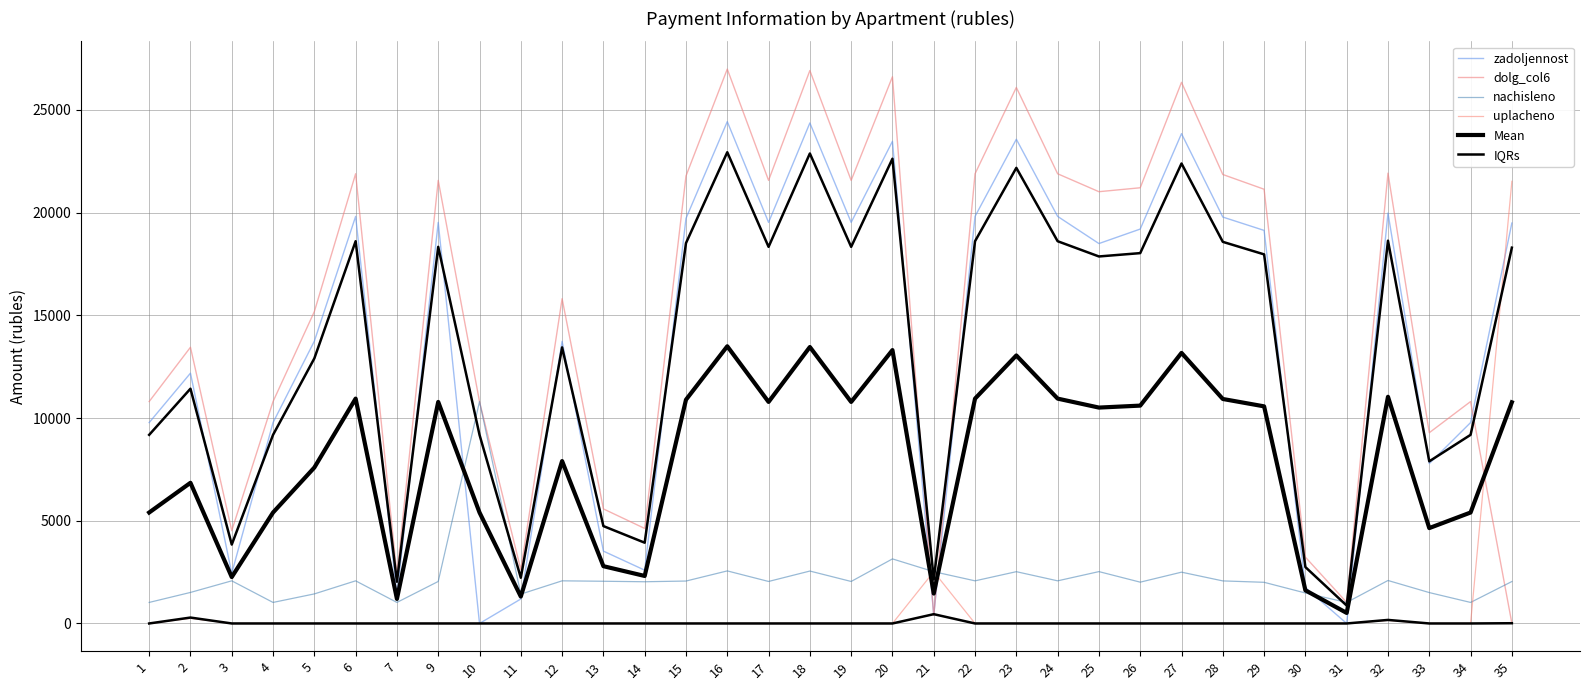

At which label does dolg_col6 reach its minimum?

35